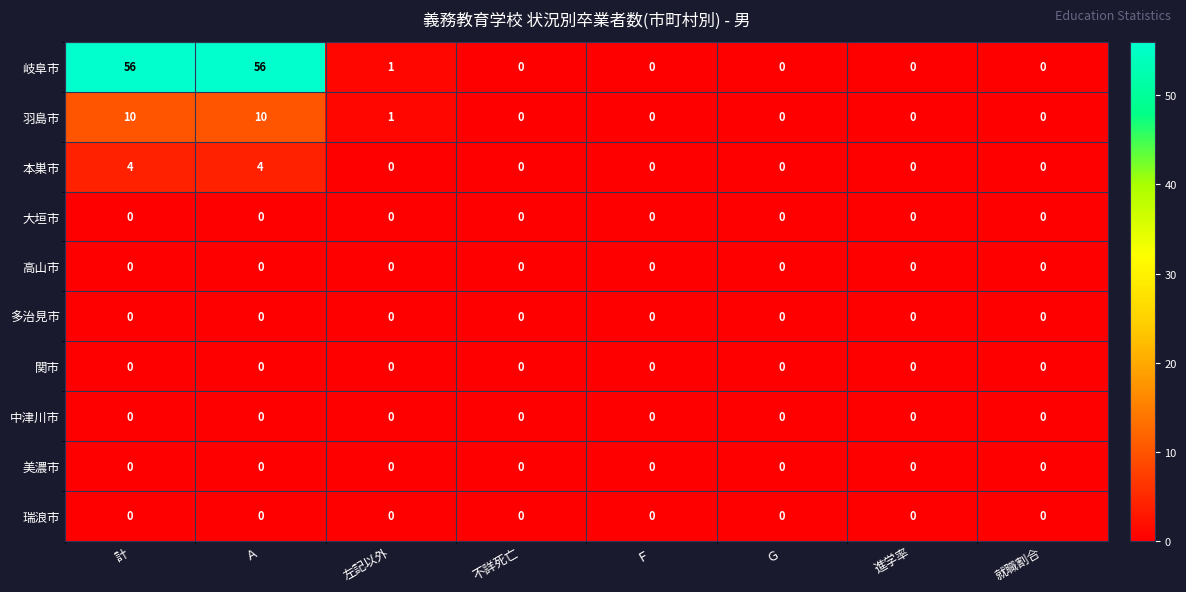

How many 本巣市 values are between 0 and 4?

8